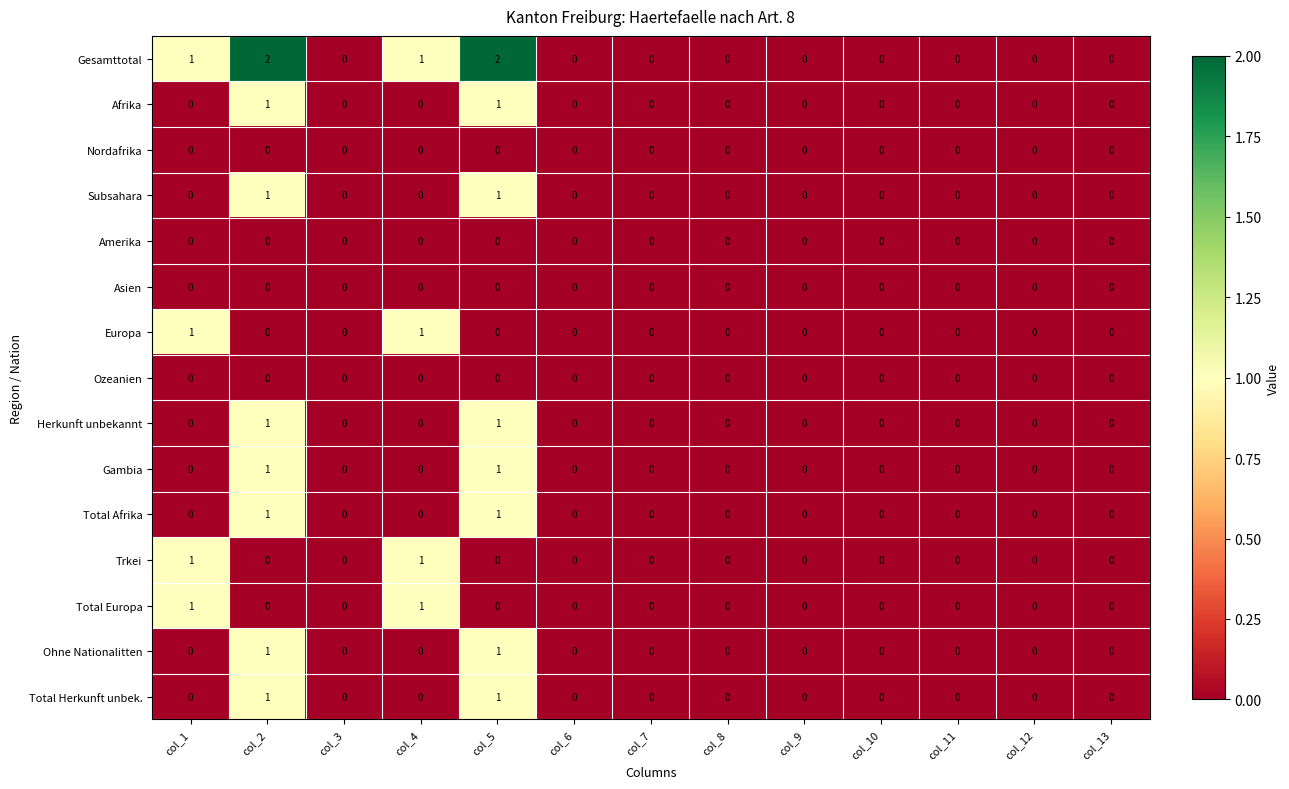

Count the number of categories in the chart.

13